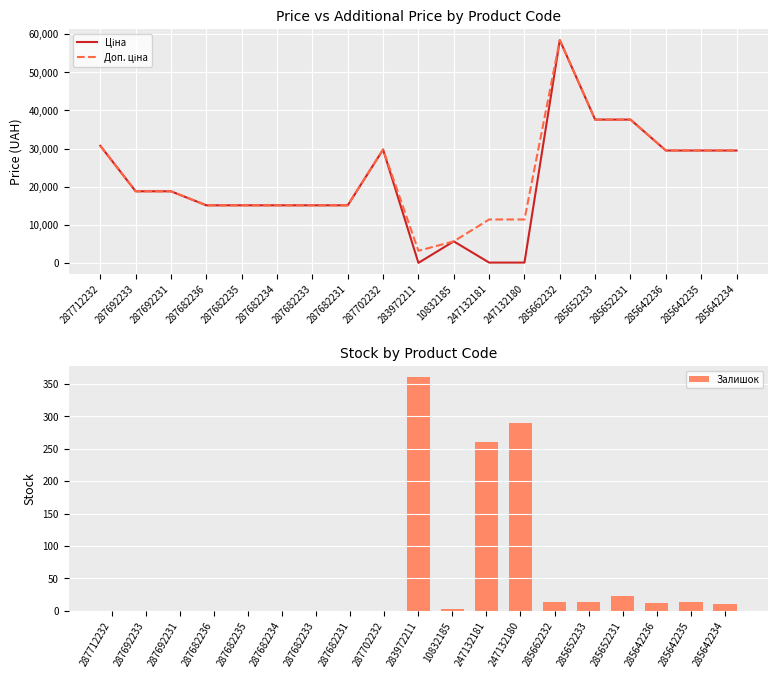

At which label does Залишок reach its peak?

283972211